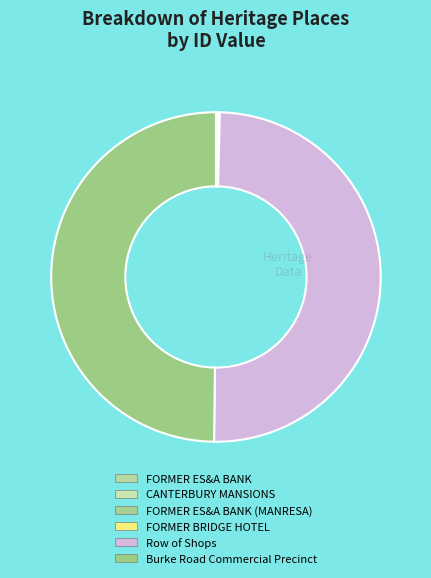

What is the largest slice in the pie chart?

Burke Road Commercial Precinct